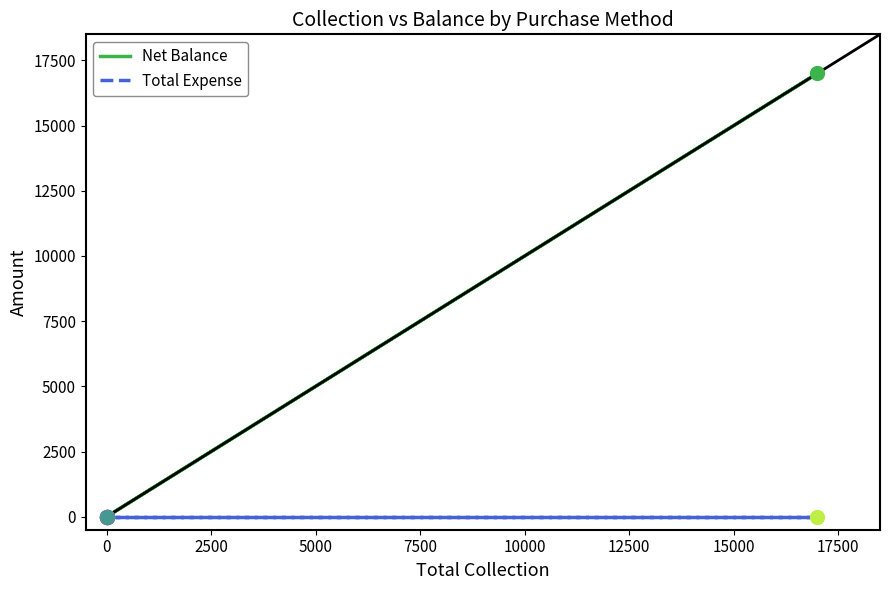

Which series has the largest total across all categories?

Net Balance